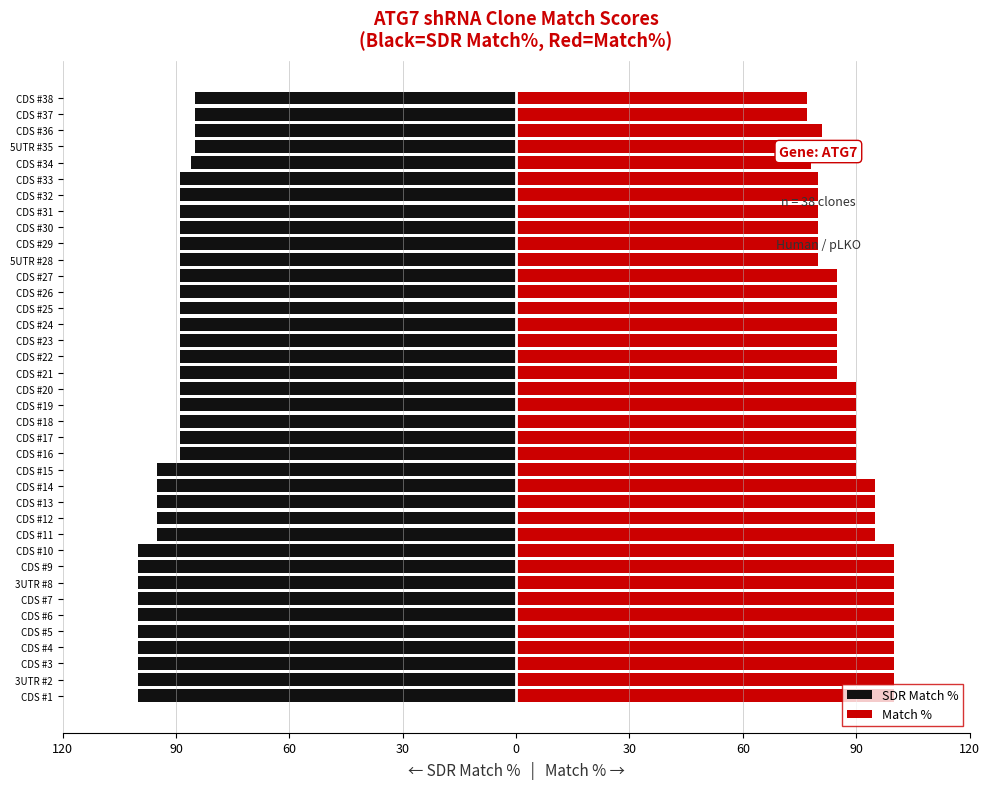

At how many categories does at least one series exceed -87?

38